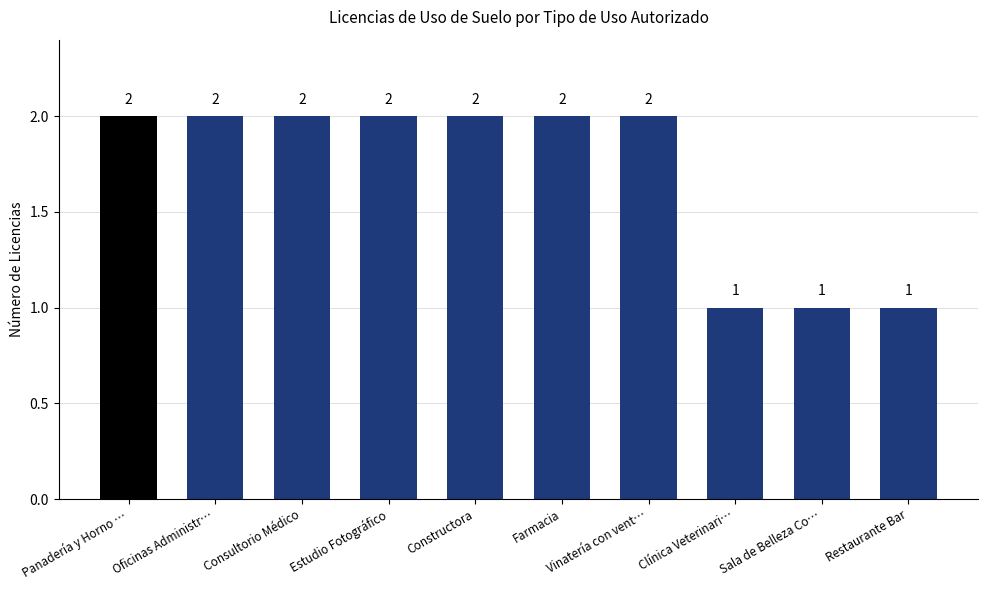

What is the maximum value shown in the chart?

2